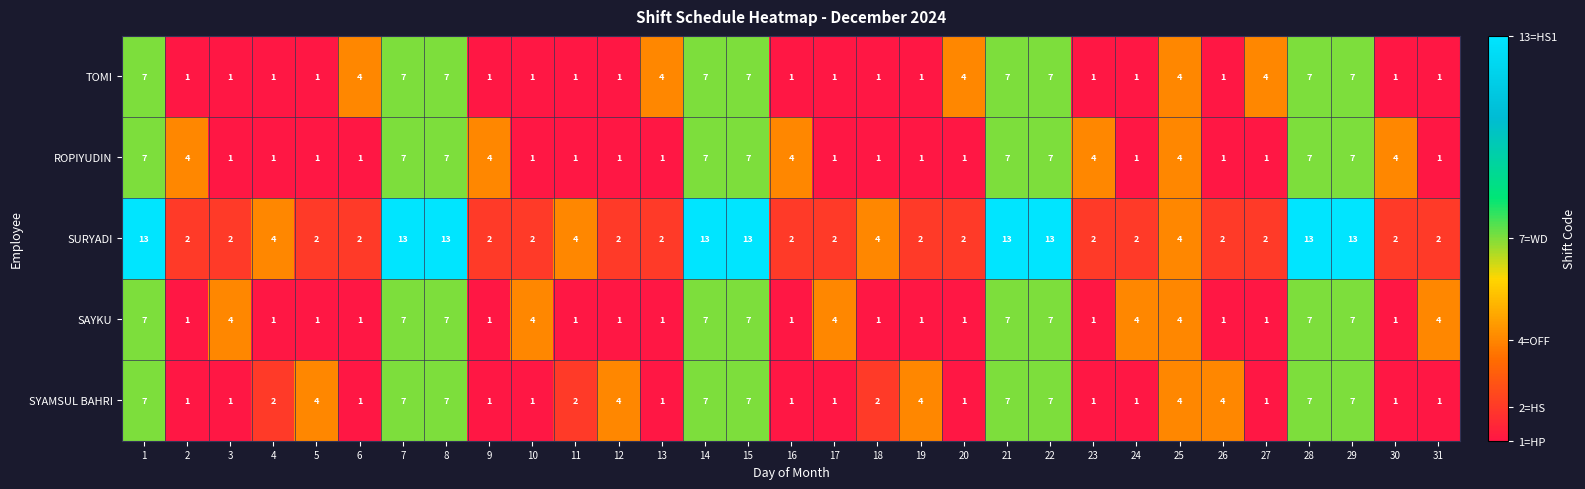

Between 7 and 30, which series saw the biggest shift?

SURYADI